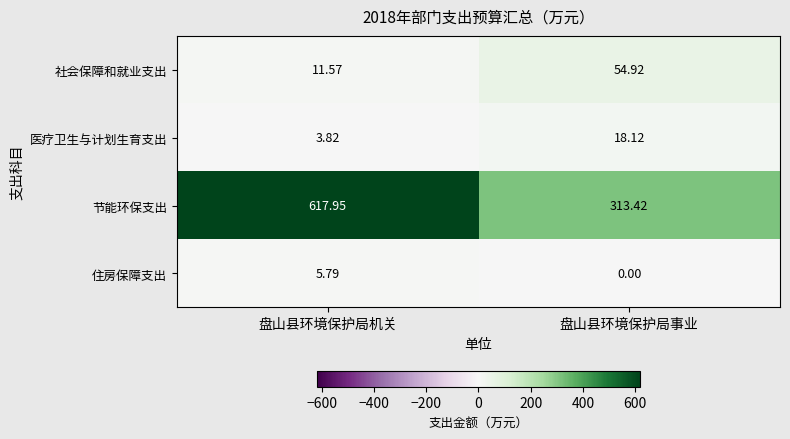

What is the total value across all series at 盘山县环境保护局事业?

386.5